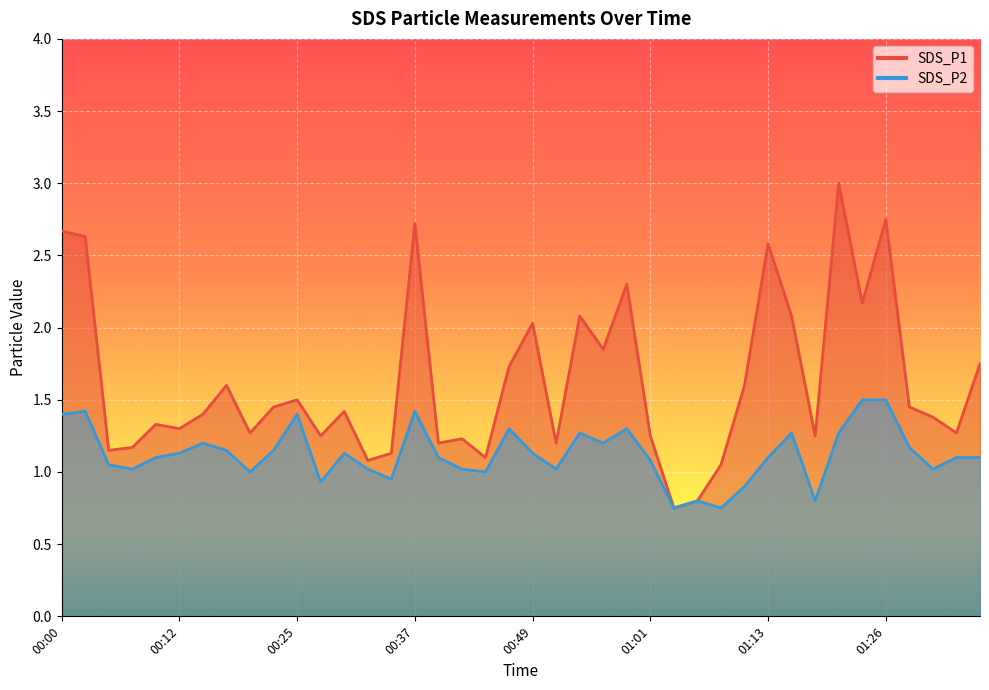

List the series in order of their overall mean, lowest first.

SDS_P2, SDS_P1